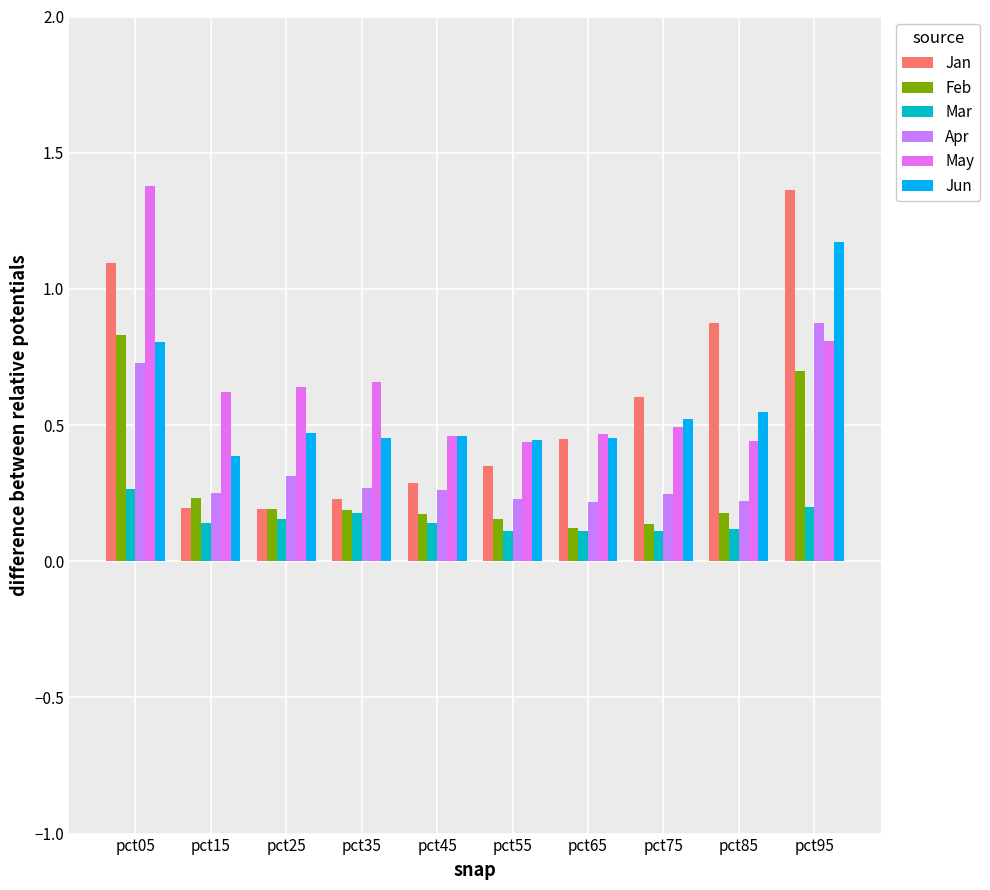

Are the bars grouped side by side (vs. stacked)?

Yes